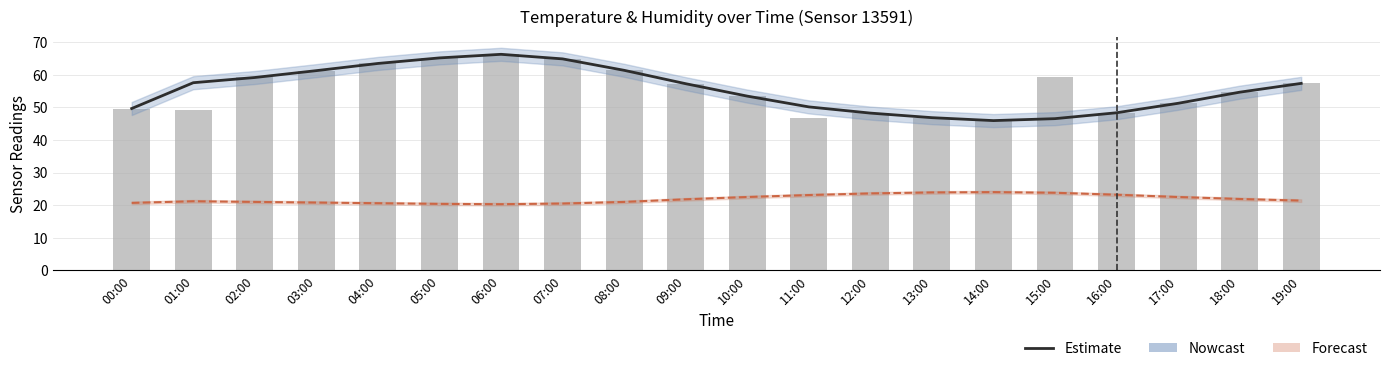

Is the value of Estimate (humidity) at 12:00 greater than the value of humidity at 18:00?

No